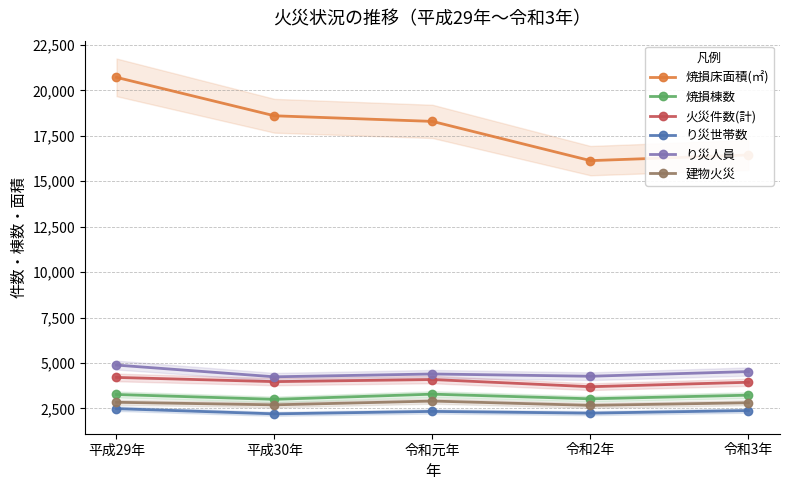

At which category is the sum across all series the highest?

平成29年